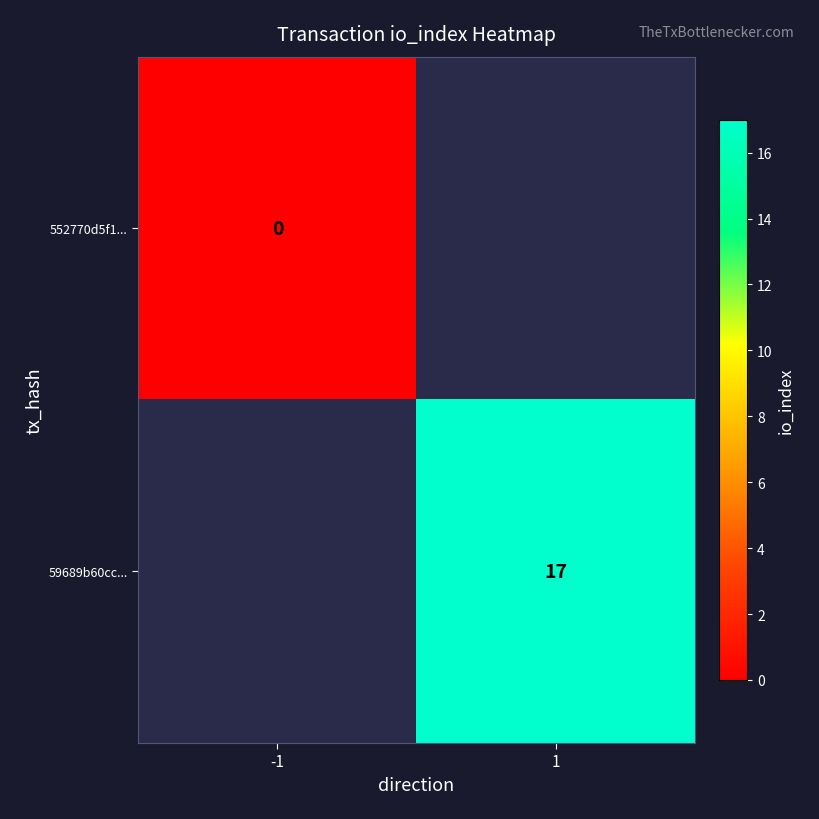

True or false: 59689b60cc... has a value of 17.0 at 1.

True